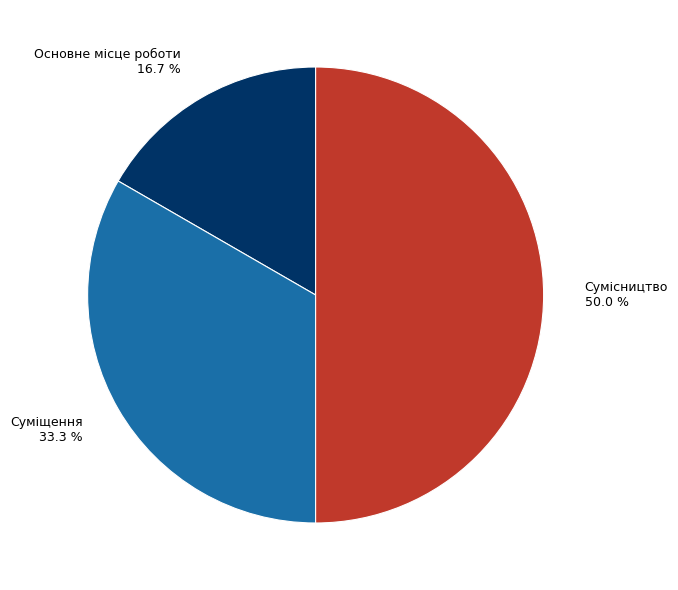

What portion of the pie excludes Основне місце роботи?

83.3%